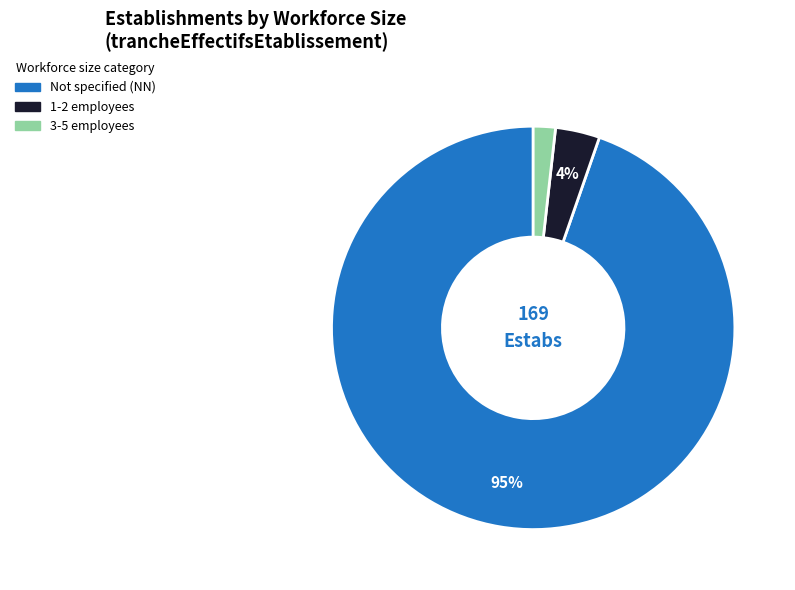

Count the number of slices in the pie.

3